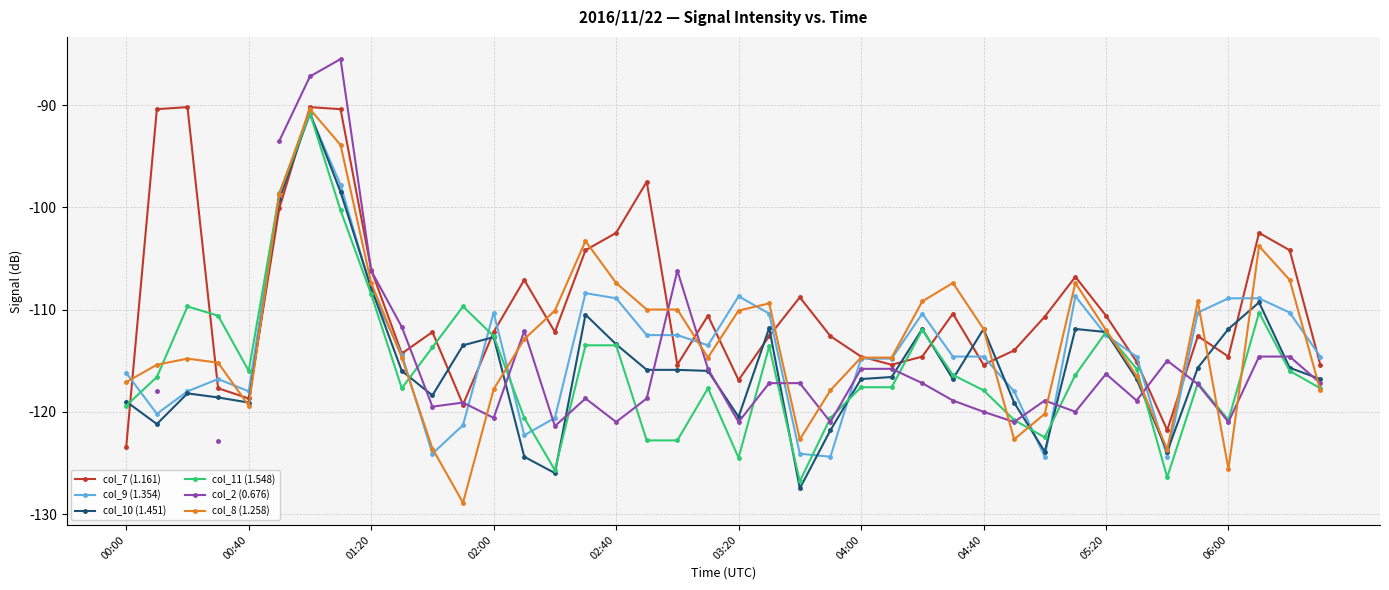

What are all the series names shown in the legend?

col_7 (1.161), col_9 (1.354), col_10 (1.451), col_11 (1.548), col_2 (0.676), col_8 (1.258)